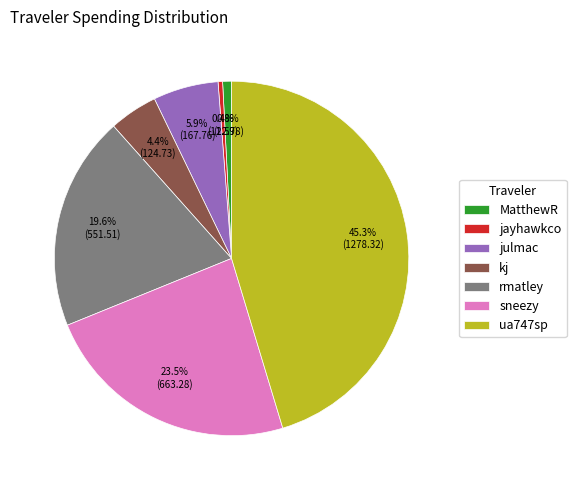

The ua747sp slice represents 56% of the pie. True or false?

False